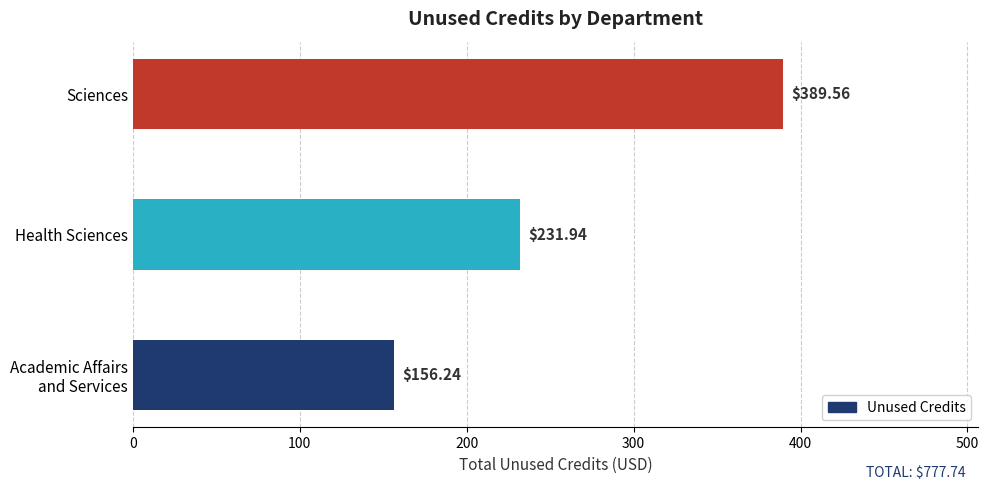

What is the difference between the maximum and minimum values?

233.3